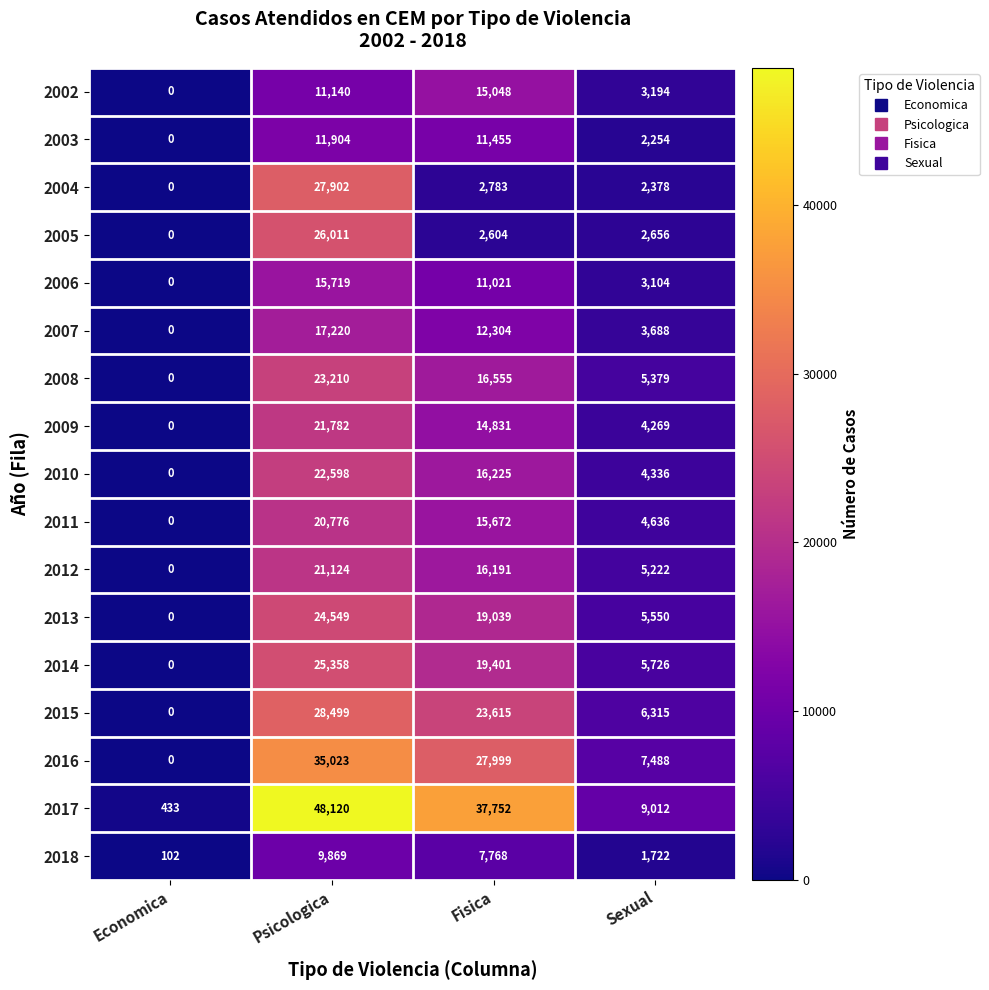

What value does the 2002 series have at Psicologica, to the nearest 10?

11140